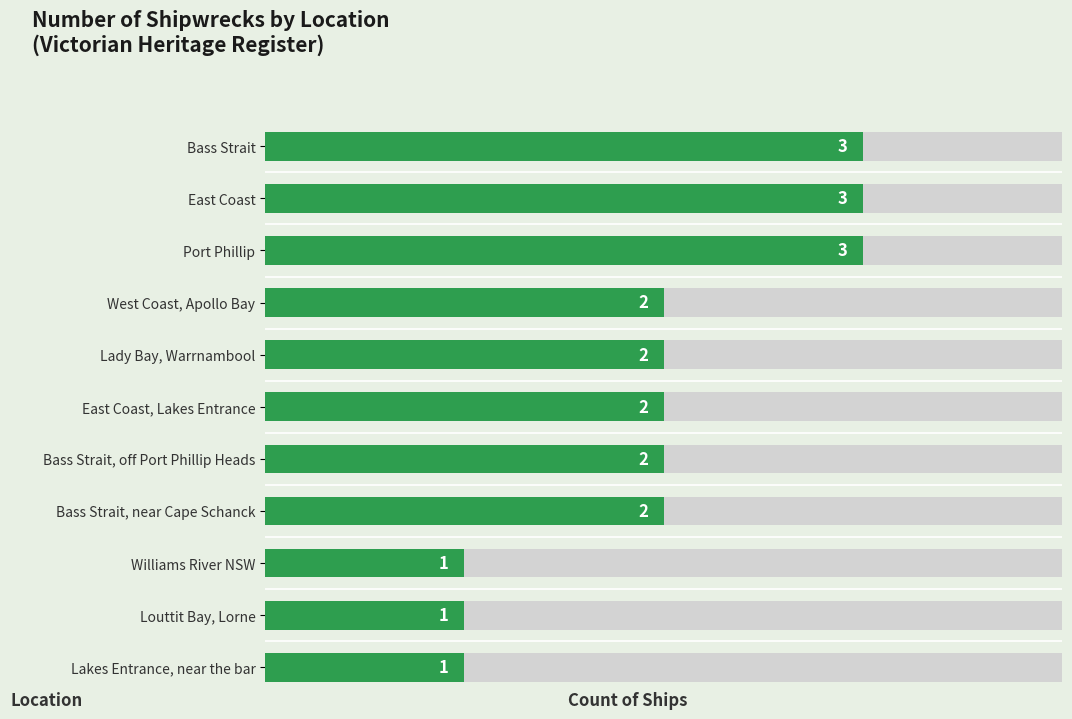

The chart shows a value of 1 at East Coast, Lakes Entrance. True or false?

False